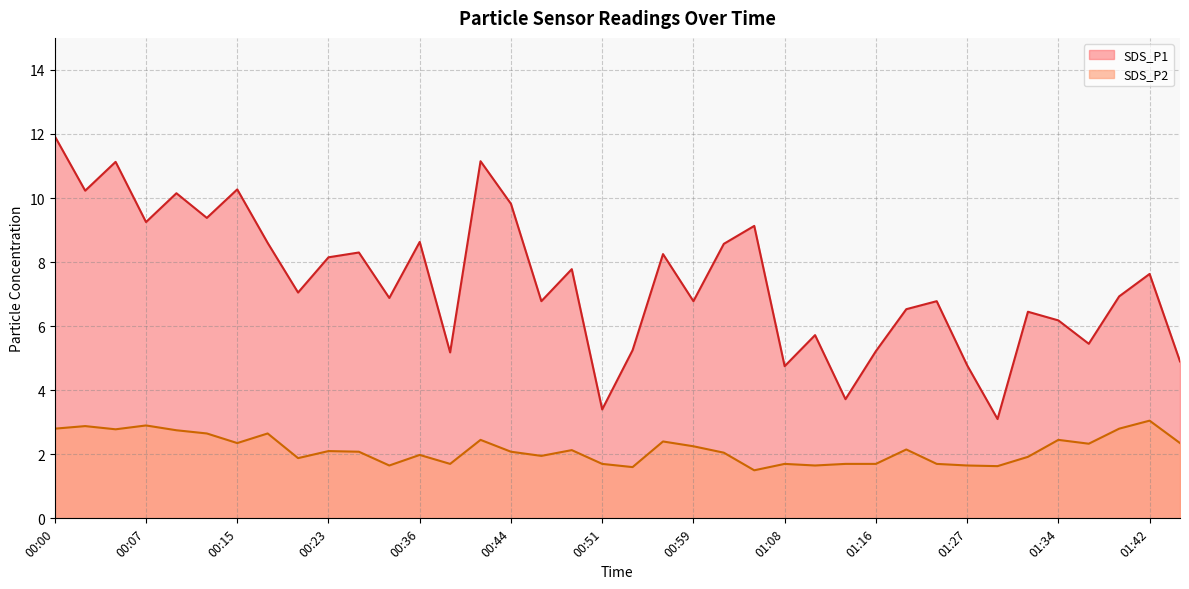

Is it true that SDS_P2 equals 2.1 at 01:19?

True